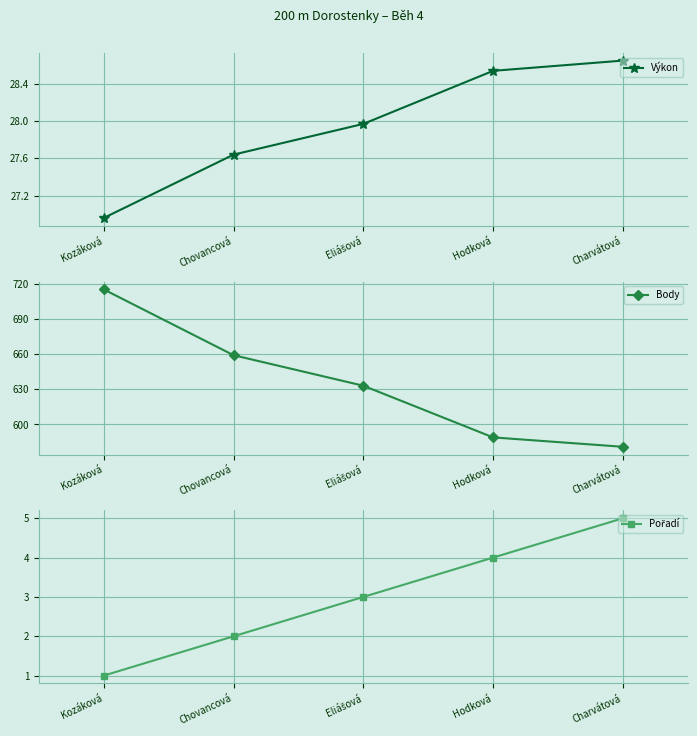

The Body series shows 633.0 at Eliášová. True or false?

True